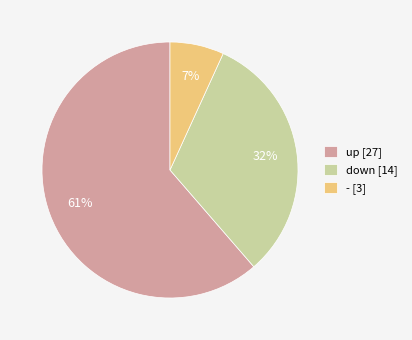

Rank the categories by value from highest to lowest.

up, down, -